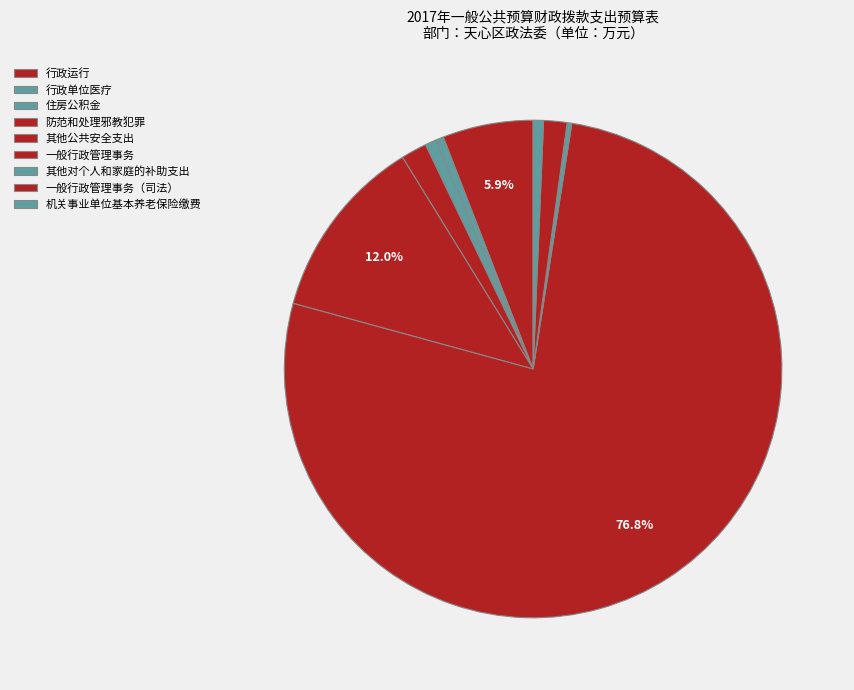

To the nearest percent, what percentage of the pie is 机关事业单位基本养老保险缴费?

1%